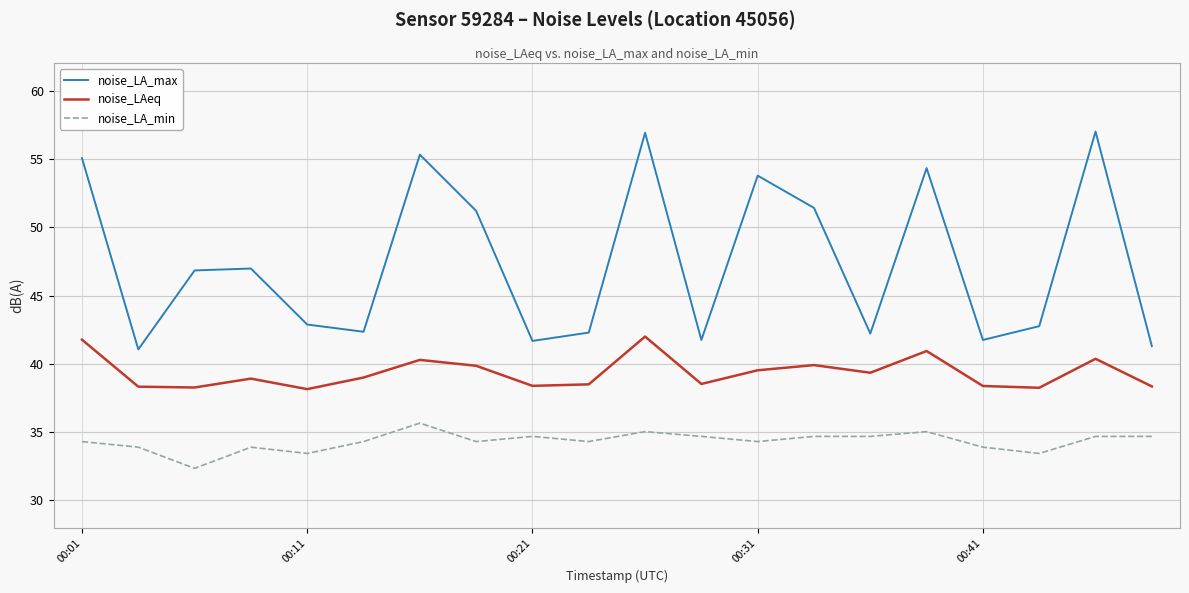

What is the difference between the maximum and minimum values in the noise_LA_min series?

3.3